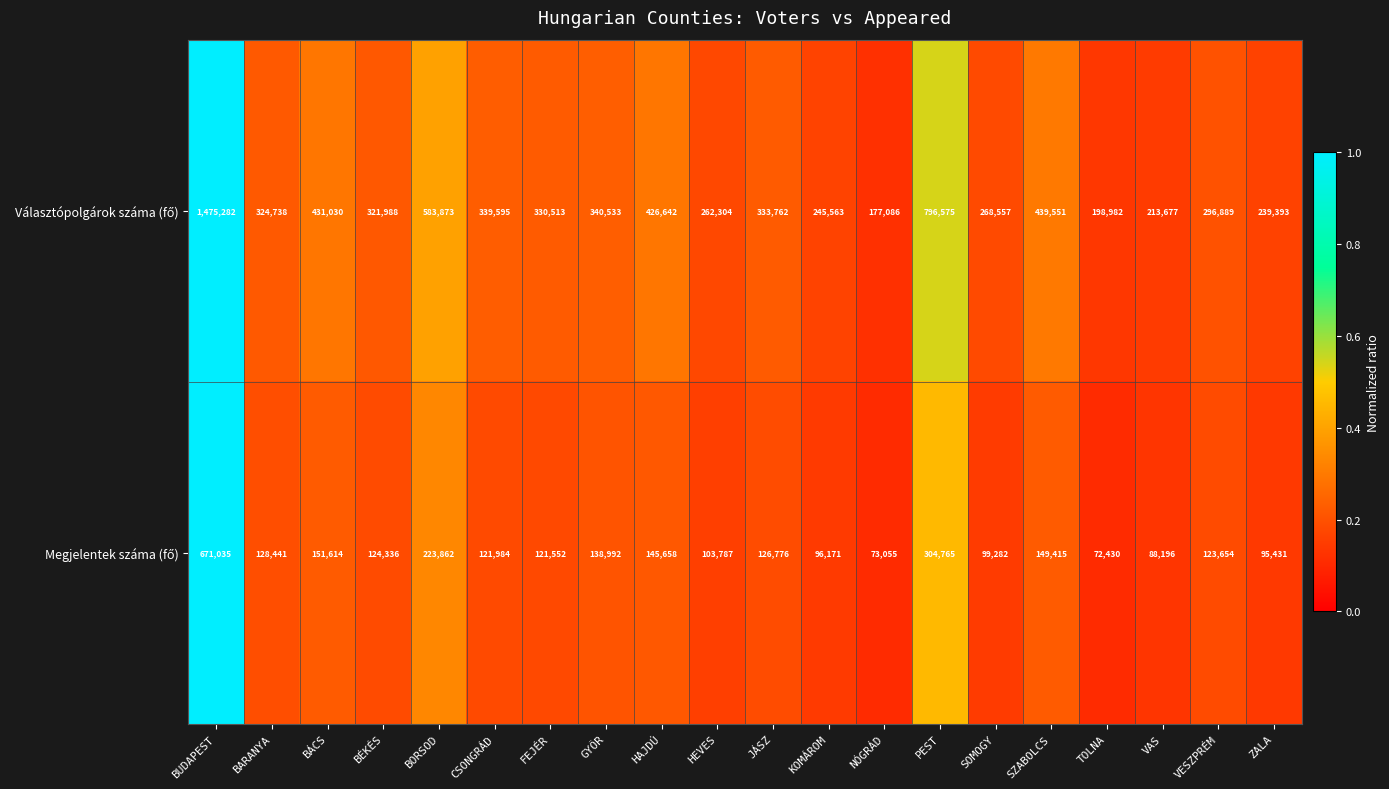

At which category is the sum across all series the highest?

BUDAPEST